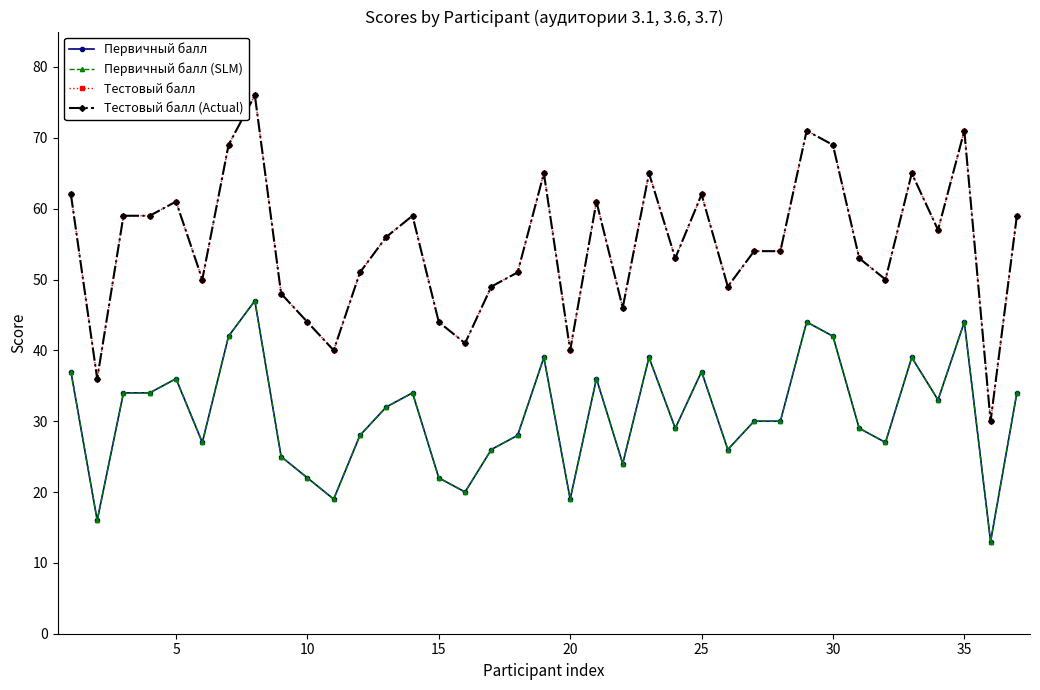

Reading left to right, extract all data points from this chart.

Первичный балл: 37	16	34	34	36	27	42	47	25	22	19	28	32	34	22	20	26	28	39	19	36	24	39	29	37	26	30	30	44	42	29	27	39	33	44	13	34
Первичный балл (SLM): 37	16	34	34	36	27	42	47	25	22	19	28	32	34	22	20	26	28	39	19	36	24	39	29	37	26	30	30	44	42	29	27	39	33	44	13	34
Тестовый балл: 62	36	59	59	61	50	69	76	48	44	40	51	56	59	44	41	49	51	65	40	61	46	65	53	62	49	54	54	71	69	53	50	65	57	71	30	59
Тестовый балл (Actual): 62	36	59	59	61	50	69	76	48	44	40	51	56	59	44	41	49	51	65	40	61	46	65	53	62	49	54	54	71	69	53	50	65	57	71	30	59